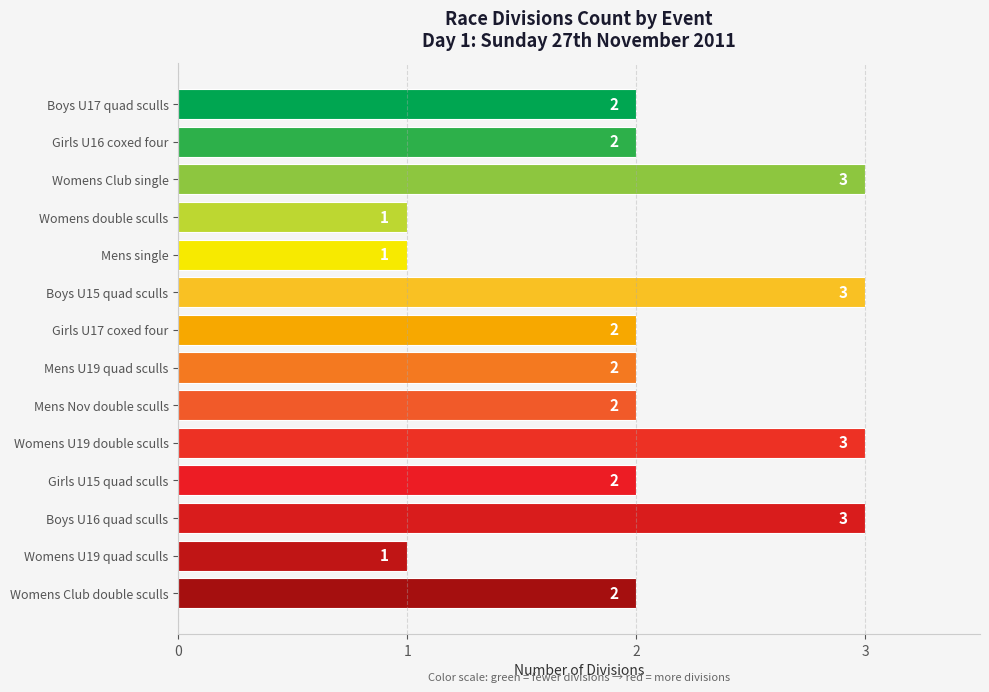

How many values are between 2 and 3?

11